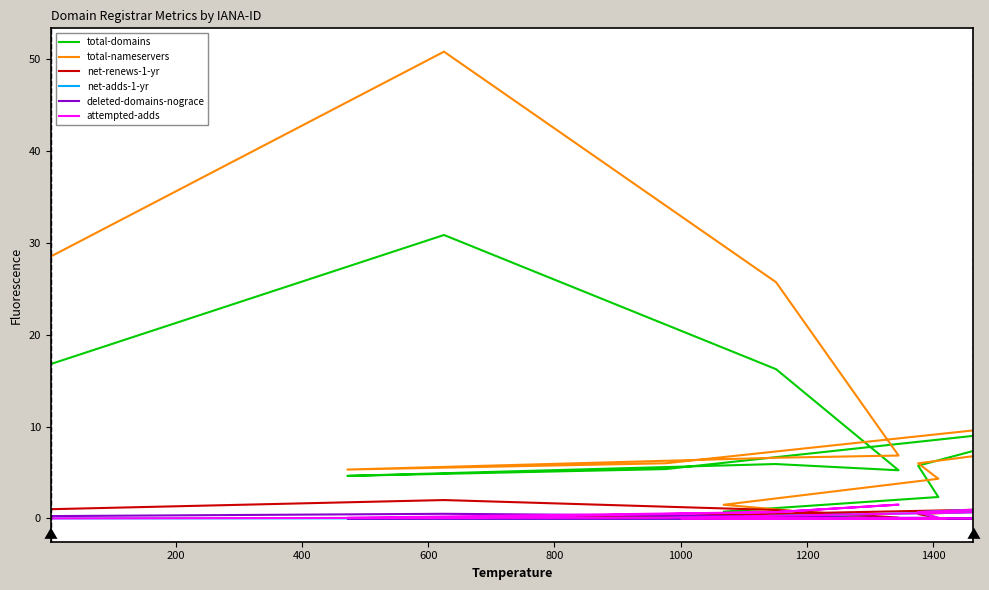

Is it true that net-renews-1-yr equals 0.0 at 600?

False